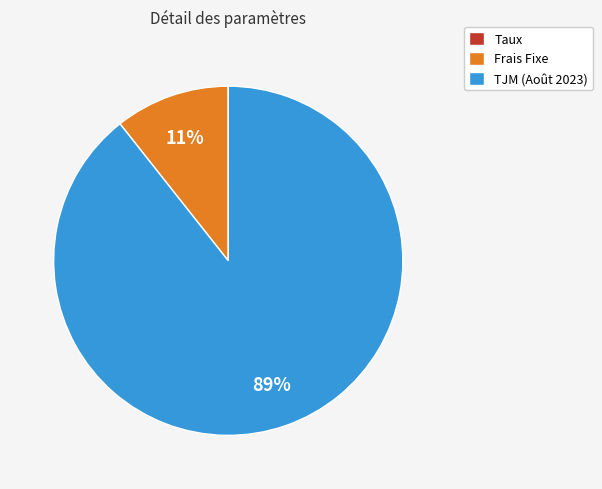

To the nearest percent, what percentage of the pie is TJM (Août 2023)?

89%